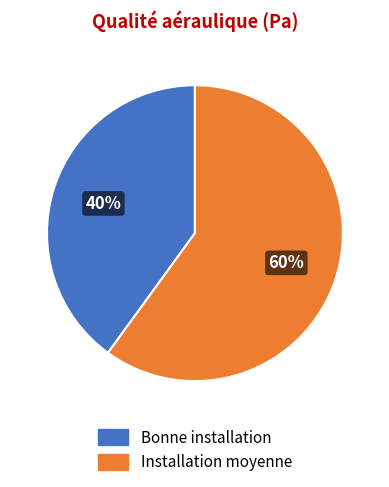

Is it true that Installation moyenne is 60% of the pie?

True